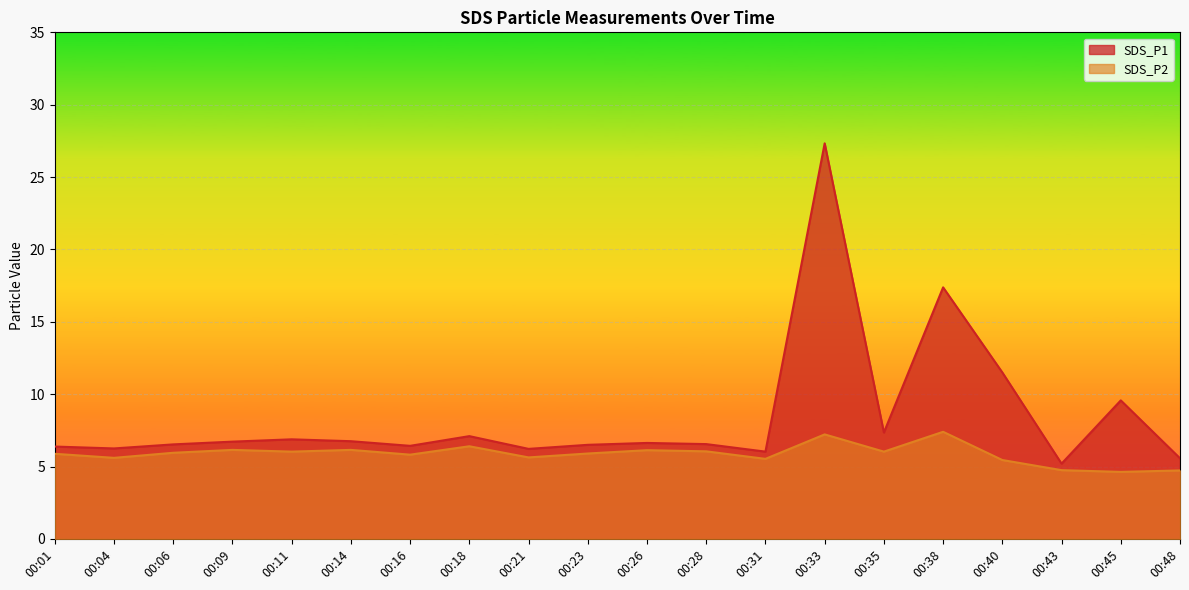

List the series in order of their peak value, lowest first.

SDS_P2, SDS_P1